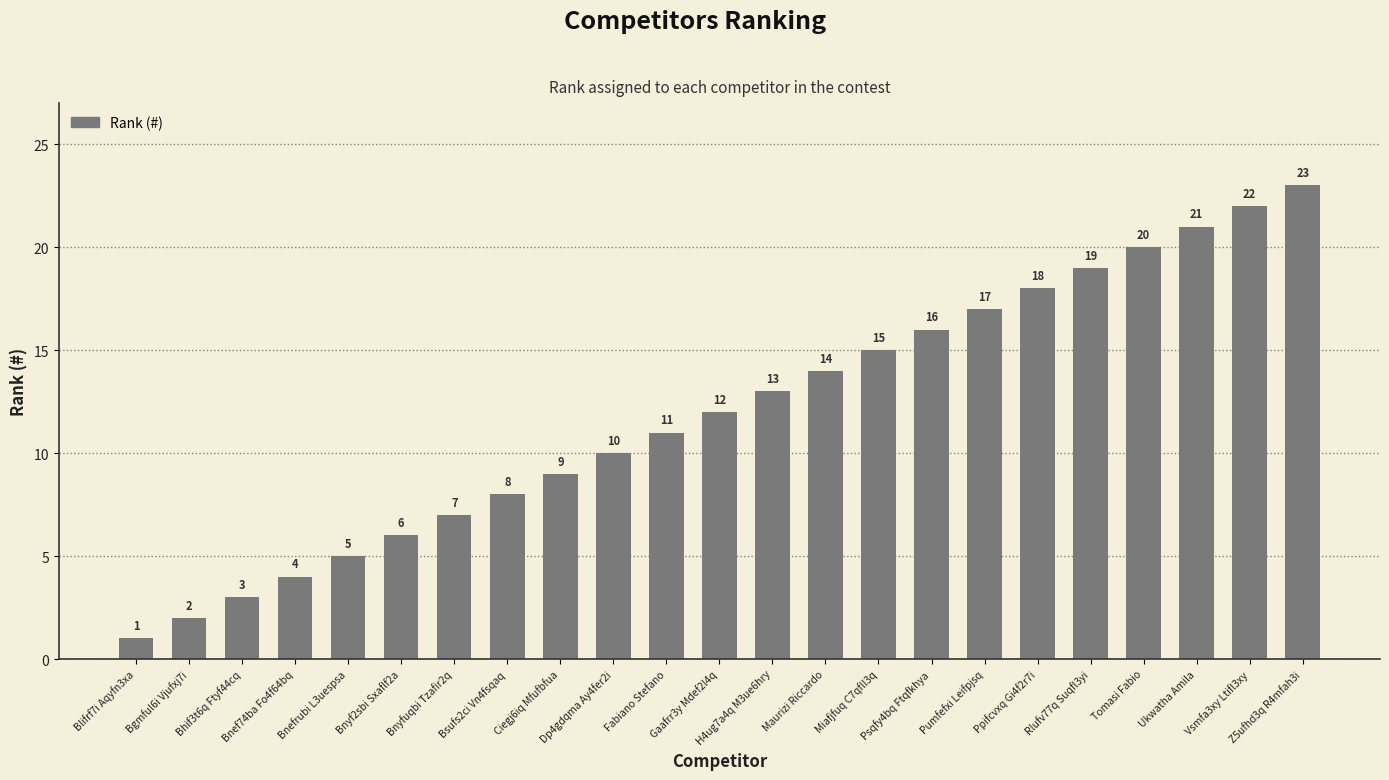

Which has a higher value, Bnyf2sbi Sxaflf2a or Pumfefxi Leifpjsq?

Pumfefxi Leifpjsq